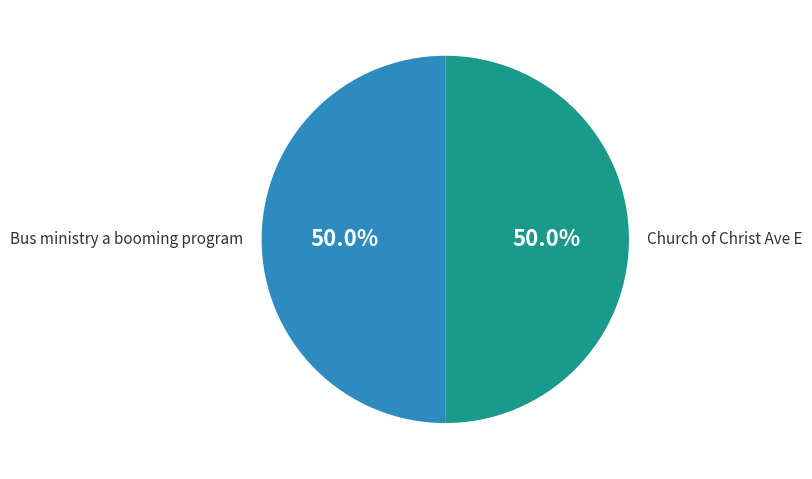

Which category has the smallest portion of the pie?

Bus ministry a booming program